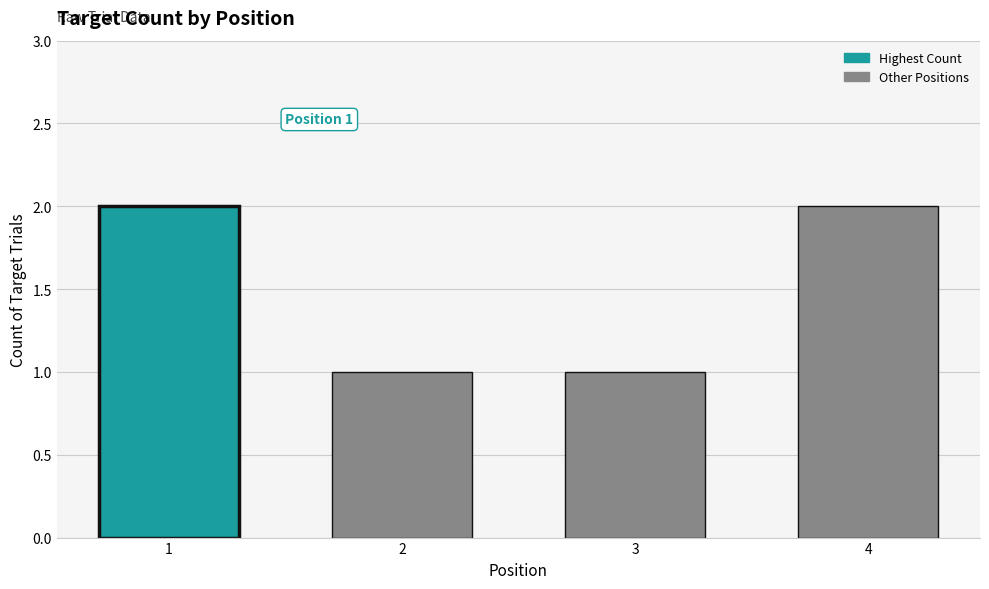

Reading left to right, transcribe all the data shown in this chart.

2	1	1	2